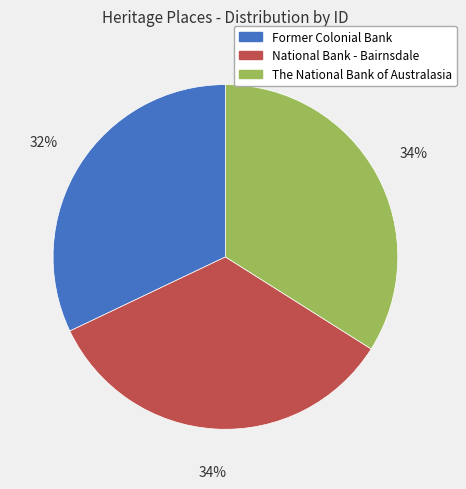

True or false: Former Colonial Bank accounts for 42% of the total.

False